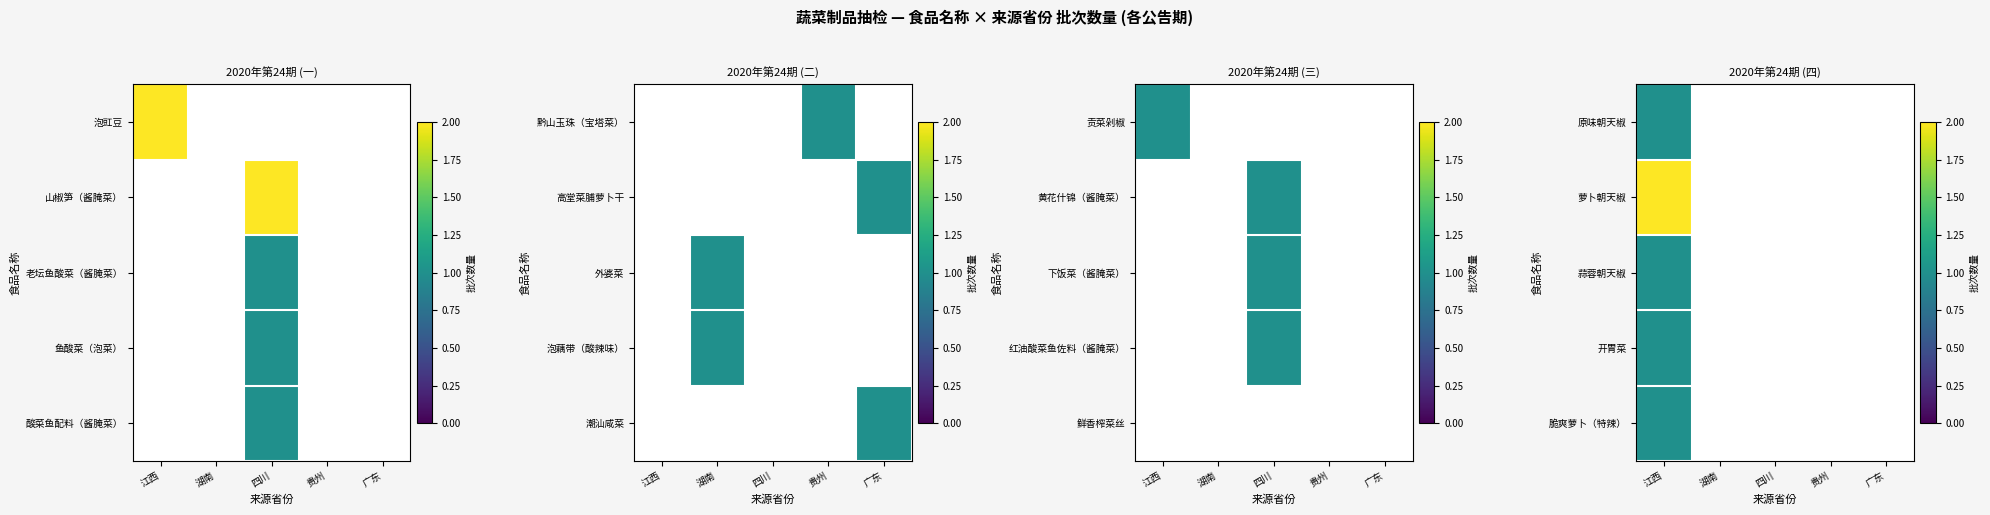

How many categories are shown in the chart?

5